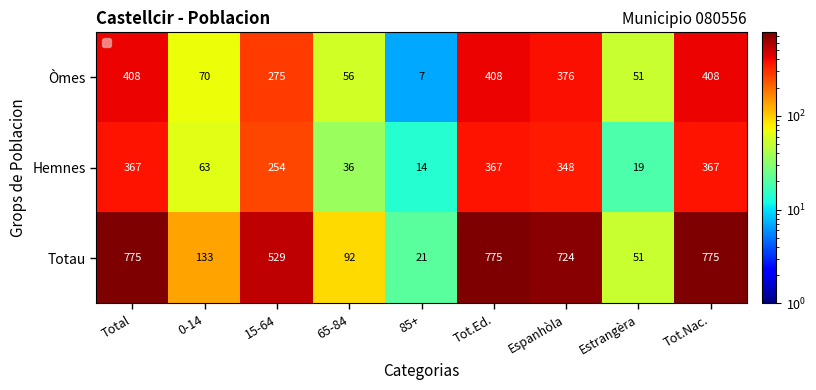

Reading left to right, transcribe all the data shown in this chart.

Òmes: Total=408	0-14=70	15-64=275	65-84=56	85+=7	Tot.Ed.=408	Espanhòla=376	Estrangèra=51	Tot.Nac.=408
Hemnes: Total=367	0-14=63	15-64=254	65-84=36	85+=14	Tot.Ed.=367	Espanhòla=348	Estrangèra=19	Tot.Nac.=367
Totau: Total=775	0-14=133	15-64=529	65-84=92	85+=21	Tot.Ed.=775	Espanhòla=724	Estrangèra=51	Tot.Nac.=775